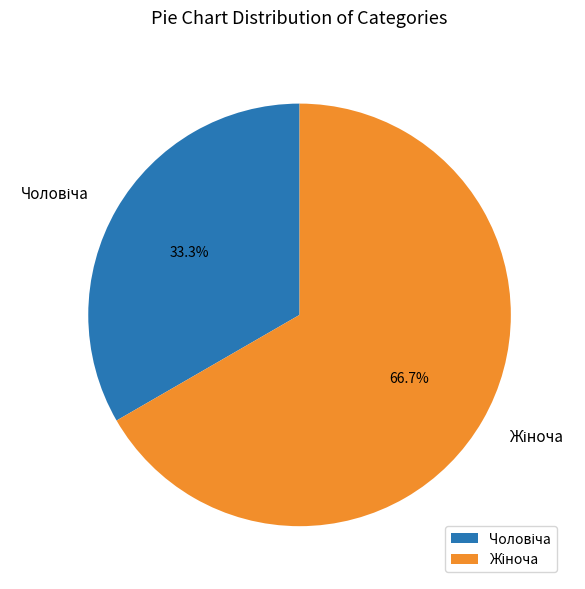

Is there a majority slice in this chart?

Yes